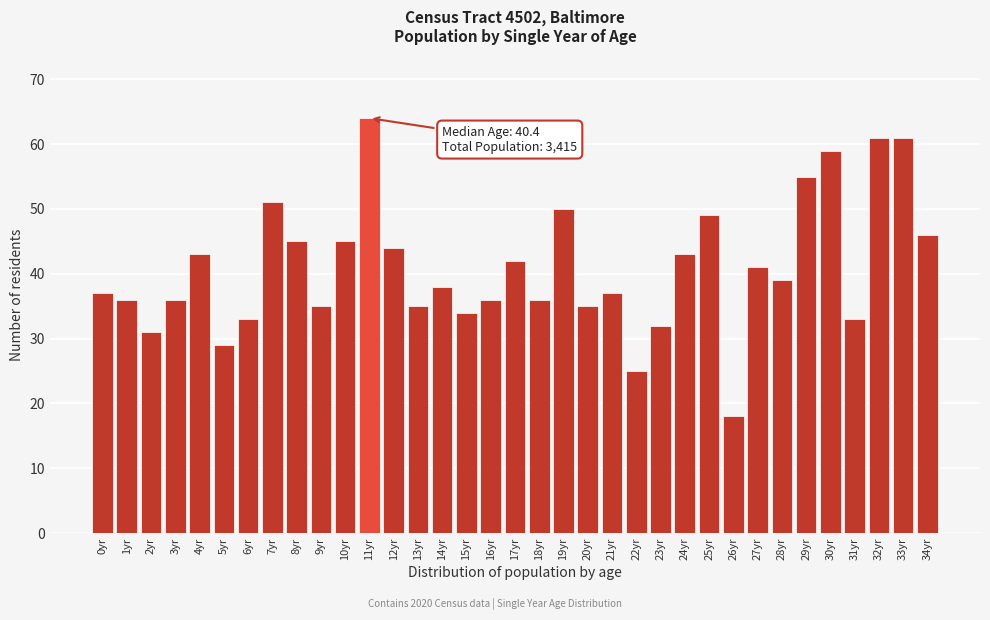

What position from the left is 22yr?

23